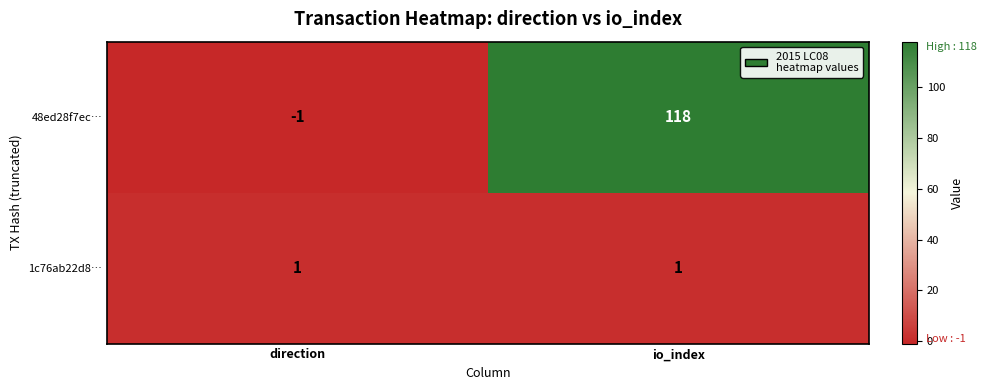

Between direction and io_index, which series saw the biggest shift?

48ed28f7ec…